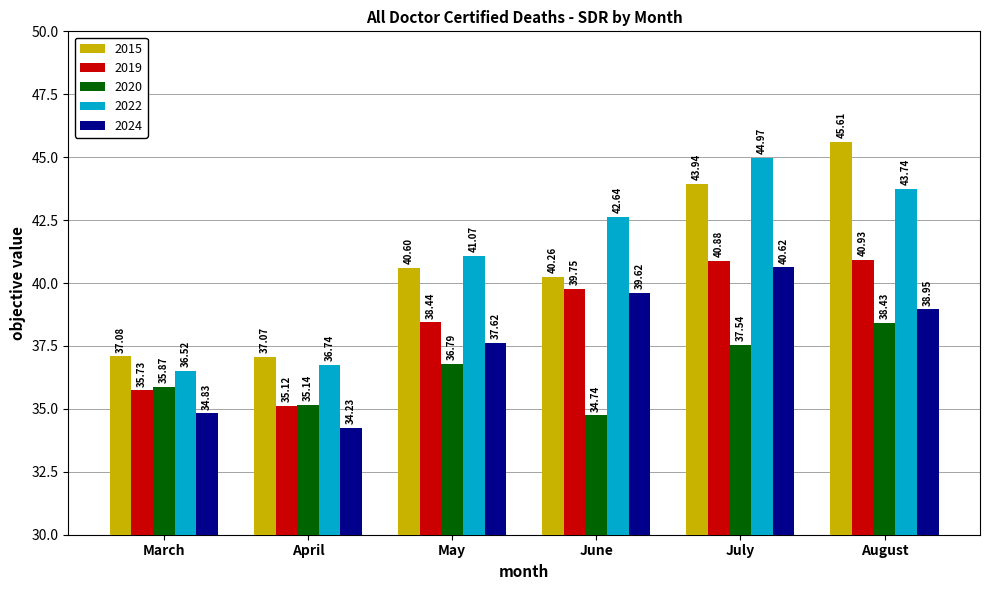

How many data points does each series have?

6